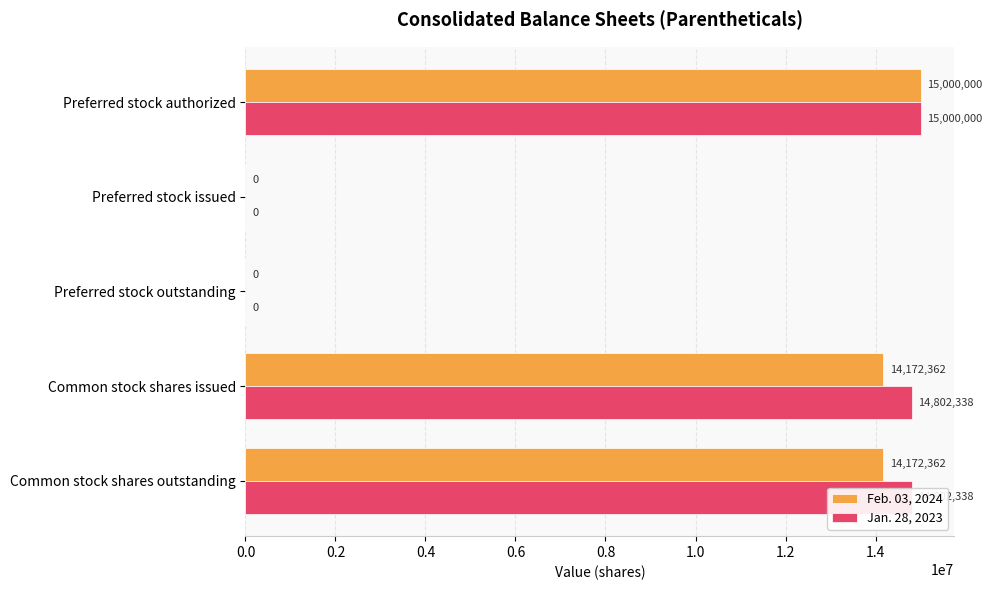

The value of Feb. 03, 2024 at Common stock shares outstanding is 18947879. True or false?

False